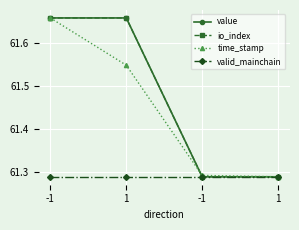

How many io_index values are between 61 and 62?

4